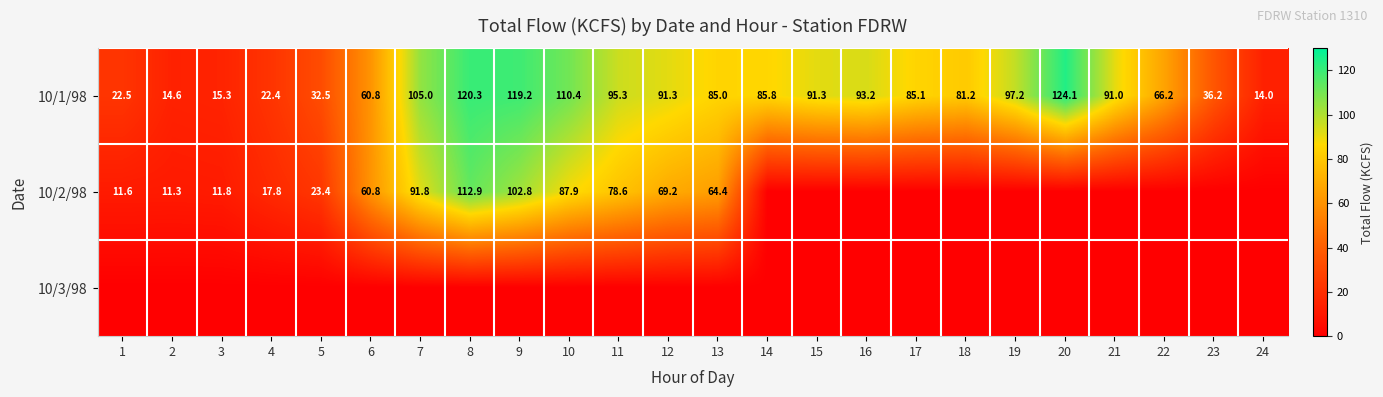

What is the total value across all series at 22?

66.2